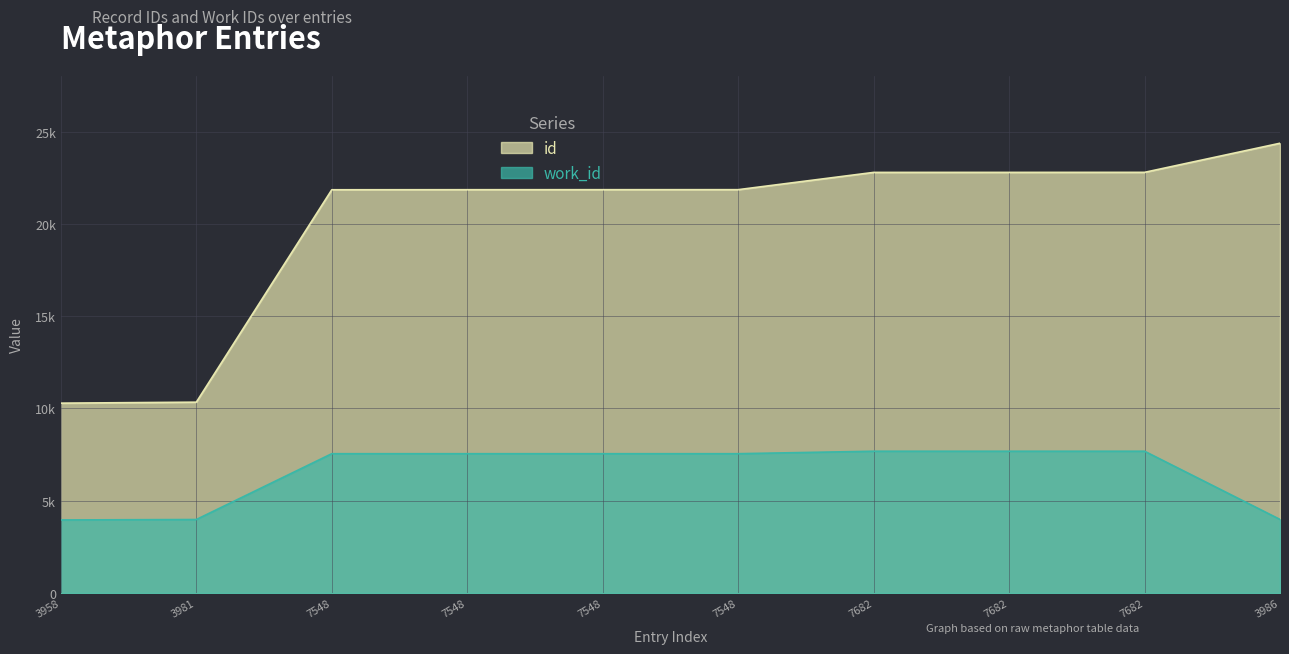

True or false: id and work_id cross at least once.

False